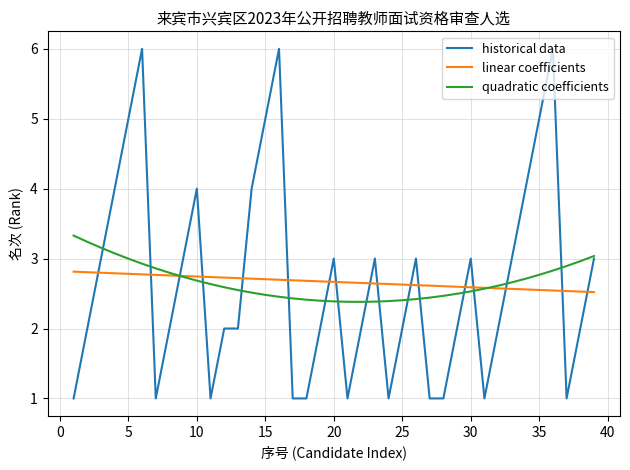

List the series in order of their peak value, highest first.

historical data, quadratic coefficients, linear coefficients